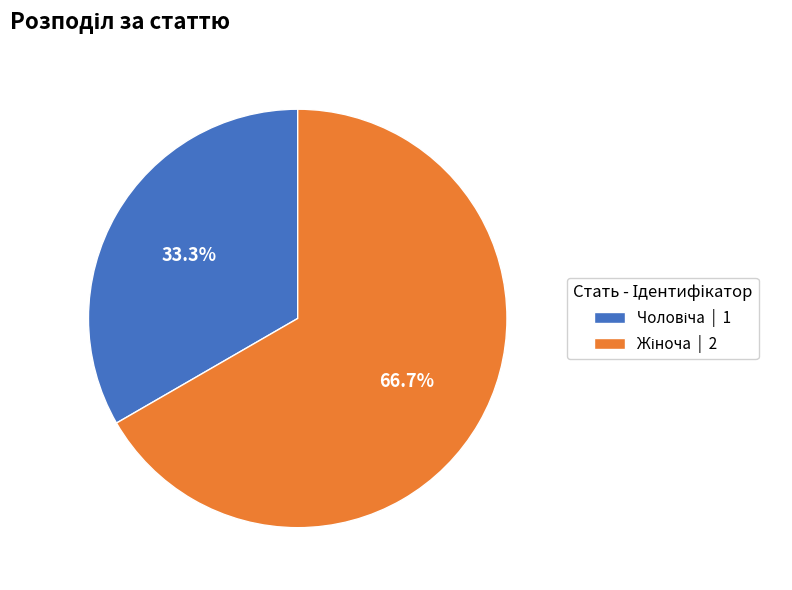

How many slices are in this pie chart?

2